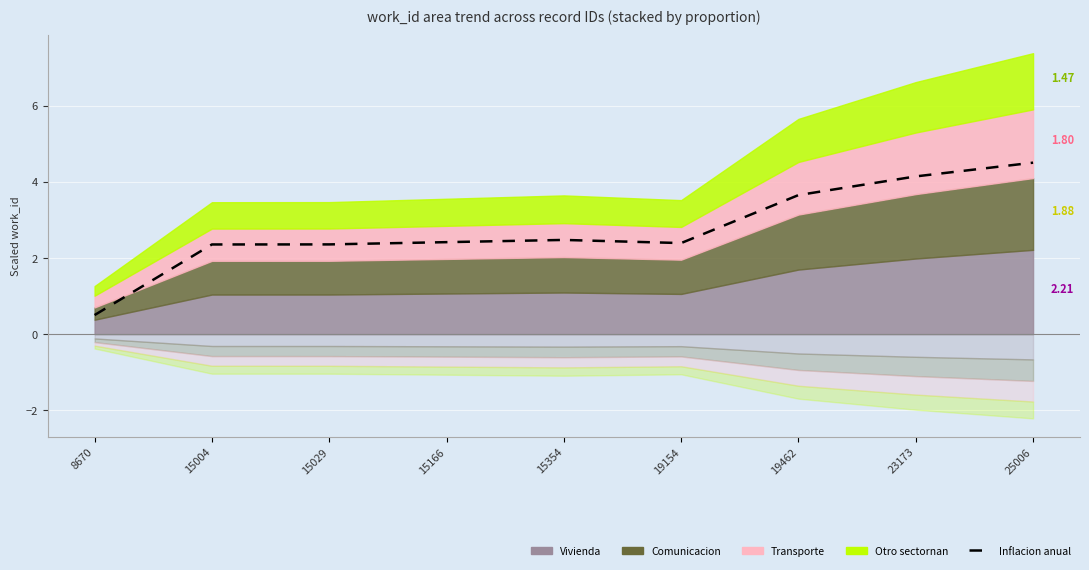

What is the difference between the maximum and minimum values?

4.0